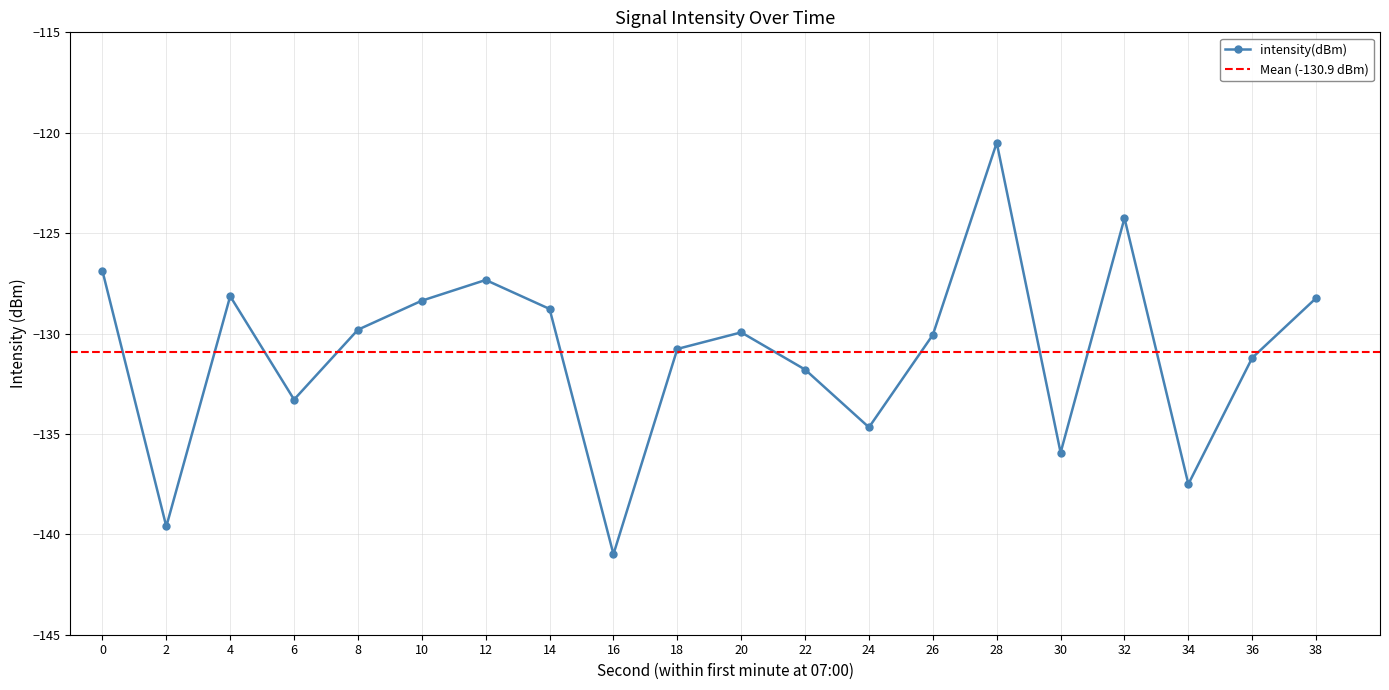

True or false: the data shows -120.5 at 28.

True